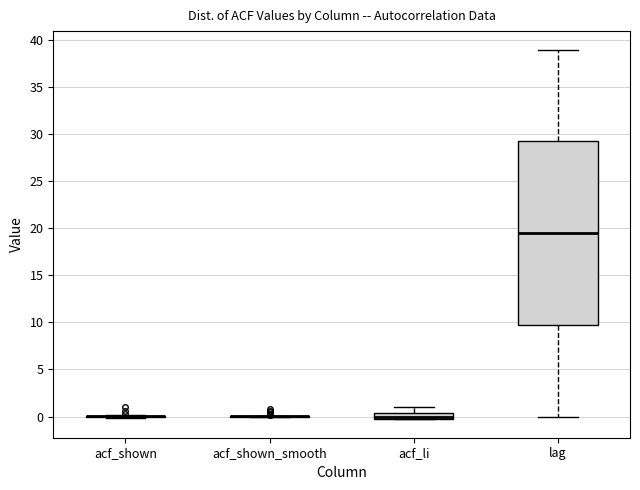

Where is the upper edge of the box for lag on the y-axis? The values are not printed on the chart, so give them approximately, as read against the axis.

29.5